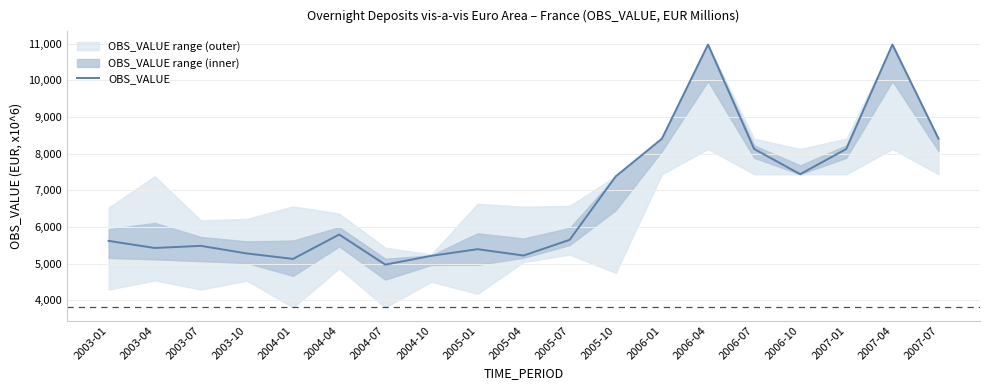

How many interior local valleys (lower than both neighbors) does the data have?

5